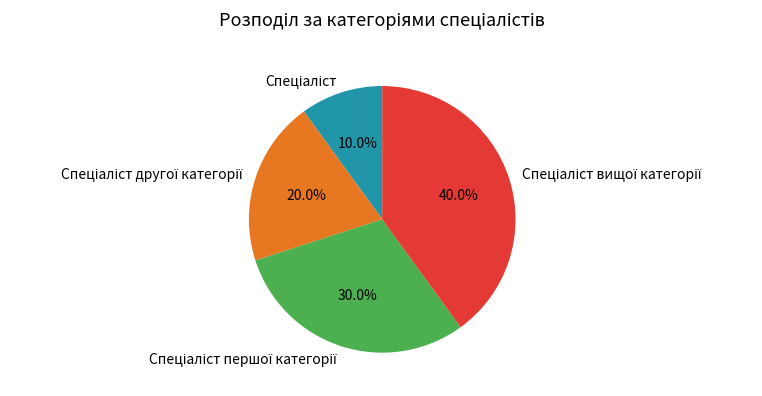

To the nearest percent, what is the difference between the largest and smallest slice percentages?

30%